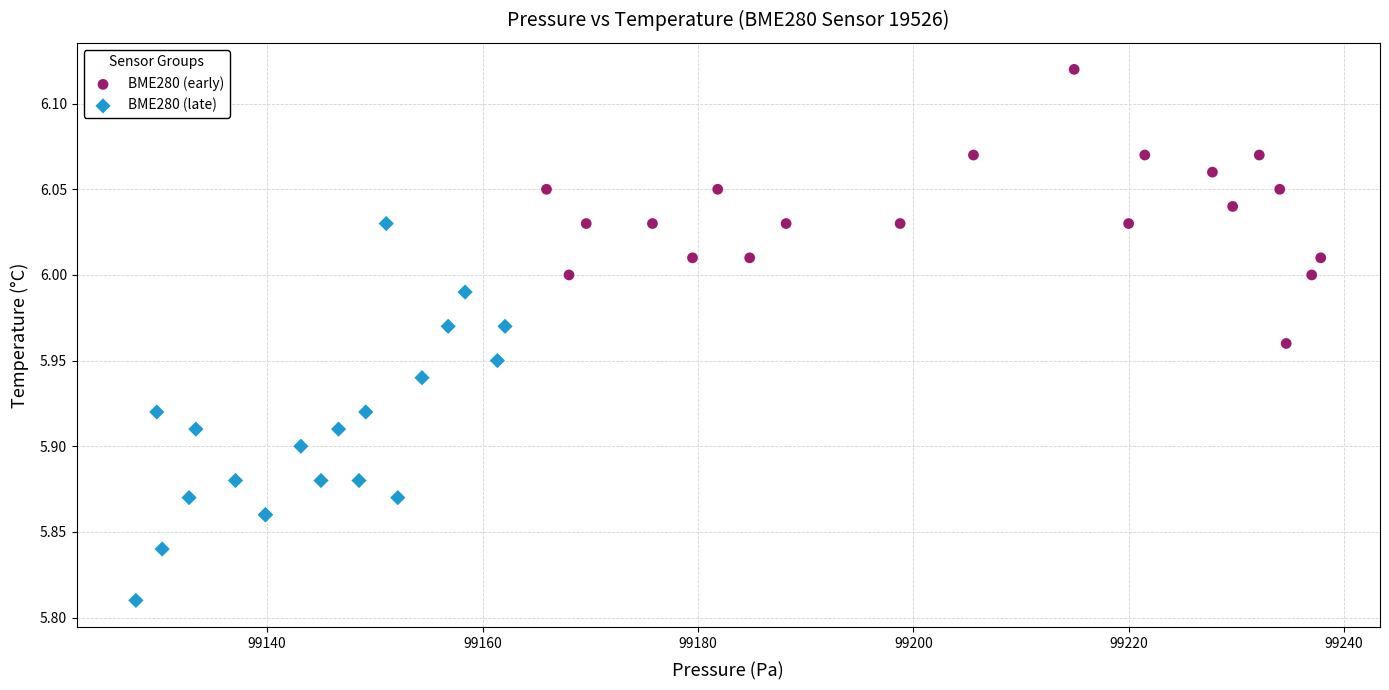

Which series has the widest spread of Y values?

BME280 (late)